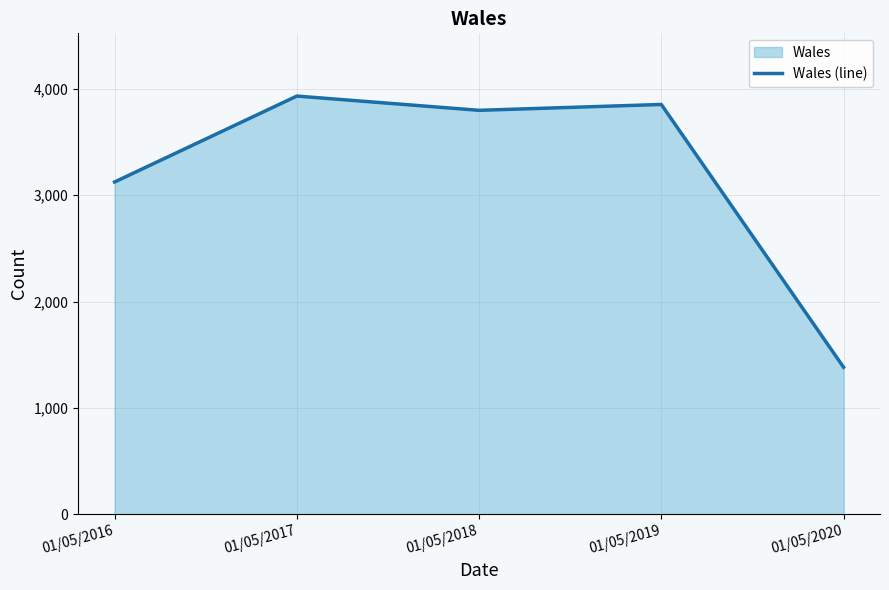

Where is the first local minimum?

01/05/2018